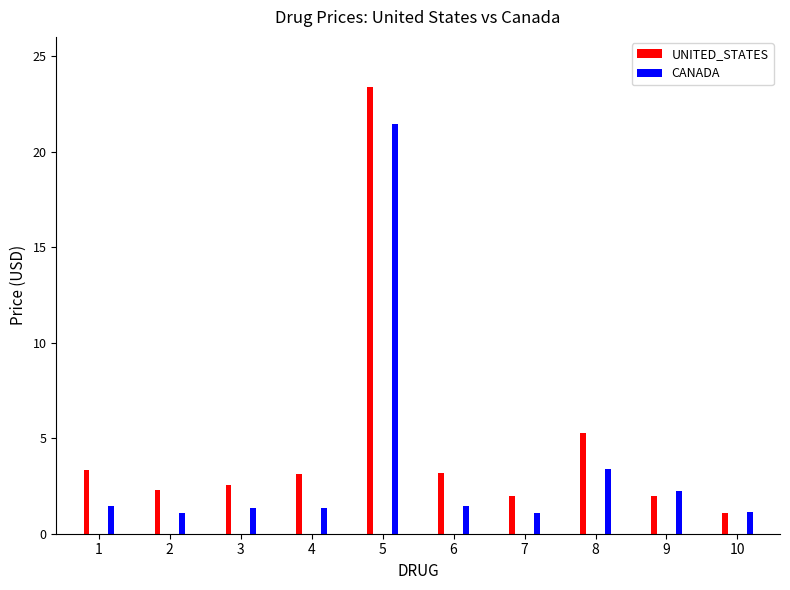

Reading left to right, transcribe all the data shown in this chart.

UNITED_STATES: 1=3.3	2=2.3	3=2.5	4=3.1	5=23.4	6=3.2	7=2.0	8=5.3	9=2.0	10=1.1
CANADA: 1=1.5	2=1.1	3=1.3	4=1.3	5=21.4	6=1.5	7=1.1	8=3.4	9=2.2	10=1.1